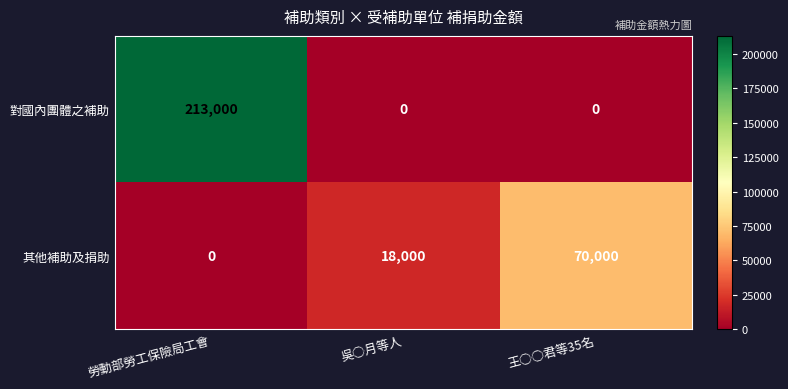

Which series has the largest range (max minus min)?

對國內團體之補助